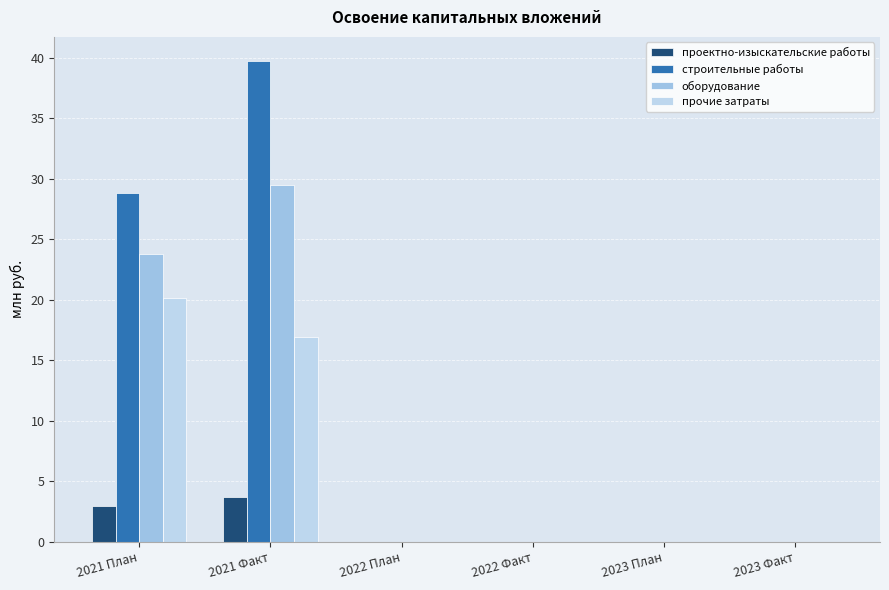

What is the total value across all series at 2021 План?

75.6